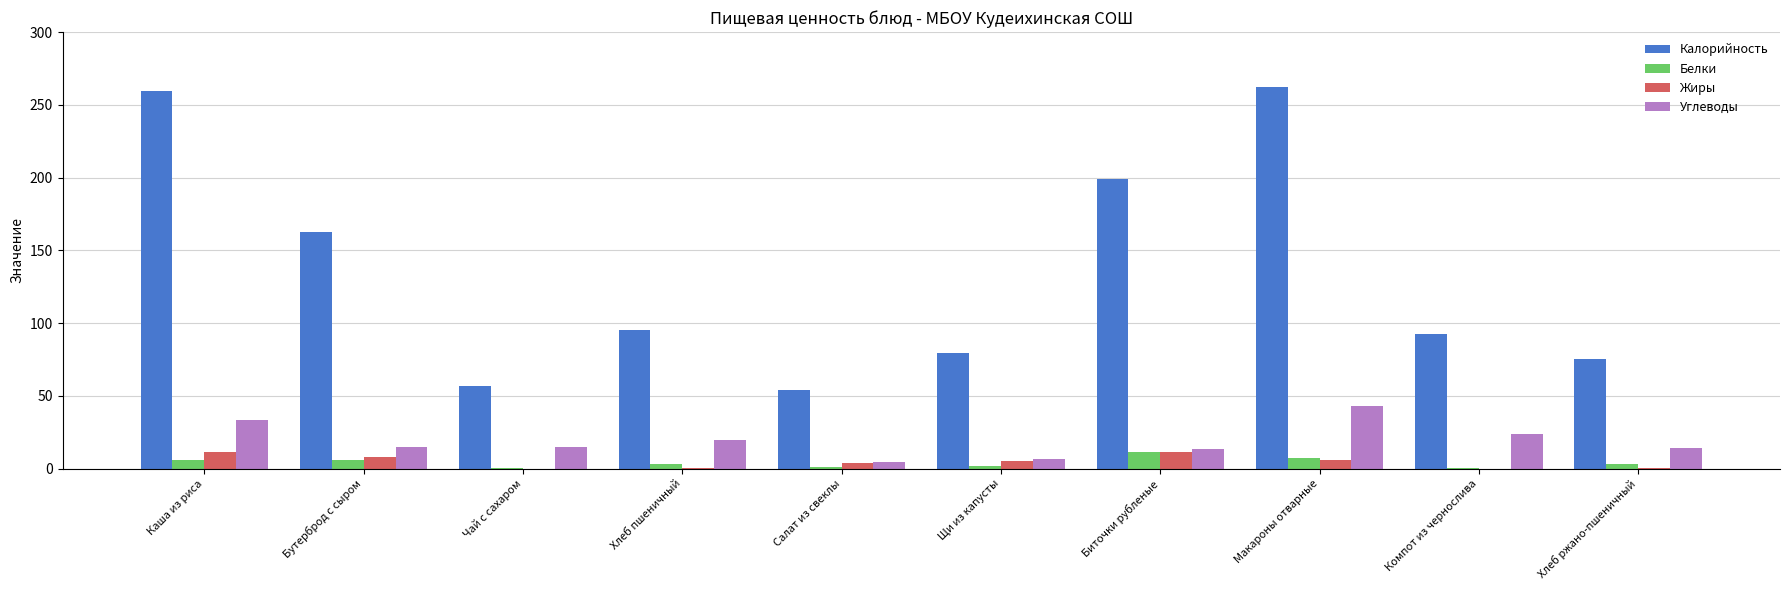

What are all the series names shown in the legend?

Калорийность, Белки, Жиры, Углеводы